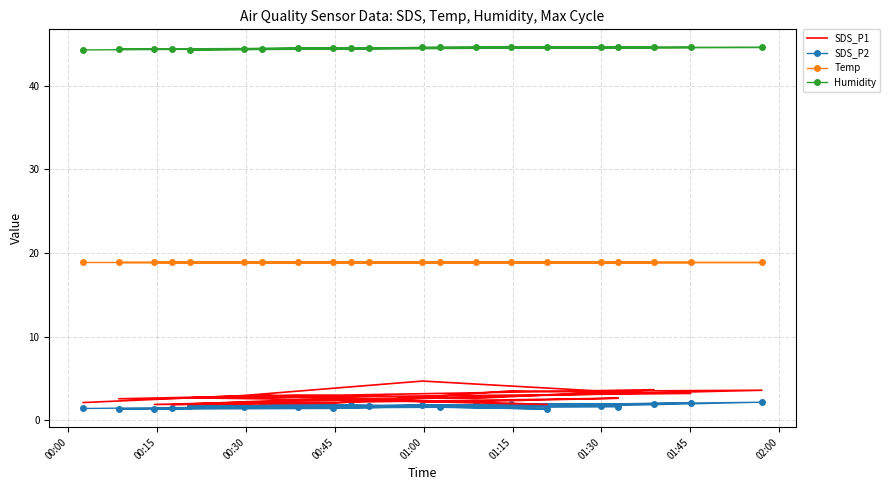

Reading right to left, list all the values displayed in this chart.

SDS_P1: 2.7	1.9	2.6	2.2	3.0	1.9	2.4	2.7	3.7	2.6	3.0	2.6	3.2	3.5	2.0	1.9	3.6	3.5	4.7	3.0	2.1
SDS_P2: 1.8	1.4	1.6	1.6	2.0	1.4	1.7	1.7	1.9	1.9	1.6	1.4	2.0	1.9	1.4	1.4	2.2	1.7	1.8	1.6	1.4
Temp: 18.9	18.9	18.9	18.9	18.9	18.9	18.9	18.9	18.9	18.9	18.9	18.9	18.9	18.9	18.9	18.9	18.9	18.9	18.9	18.9	18.9
Humidity: 44.5	44.4	44.6	44.6	44.4	44.6	44.5	44.3	44.6	44.6	44.5	44.4	44.6	44.6	44.5	44.4	44.6	44.6	44.6	44.4	44.3